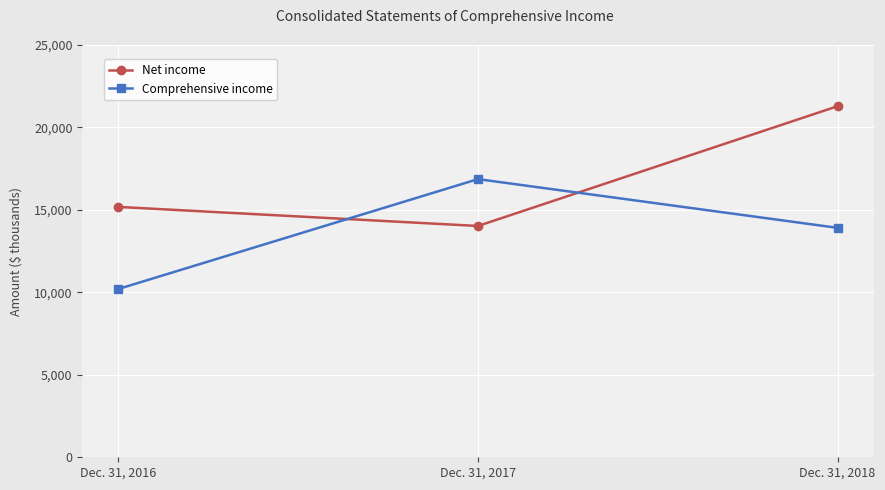

The value of Net income at Dec. 31, 2016 is 21067. True or false?

False